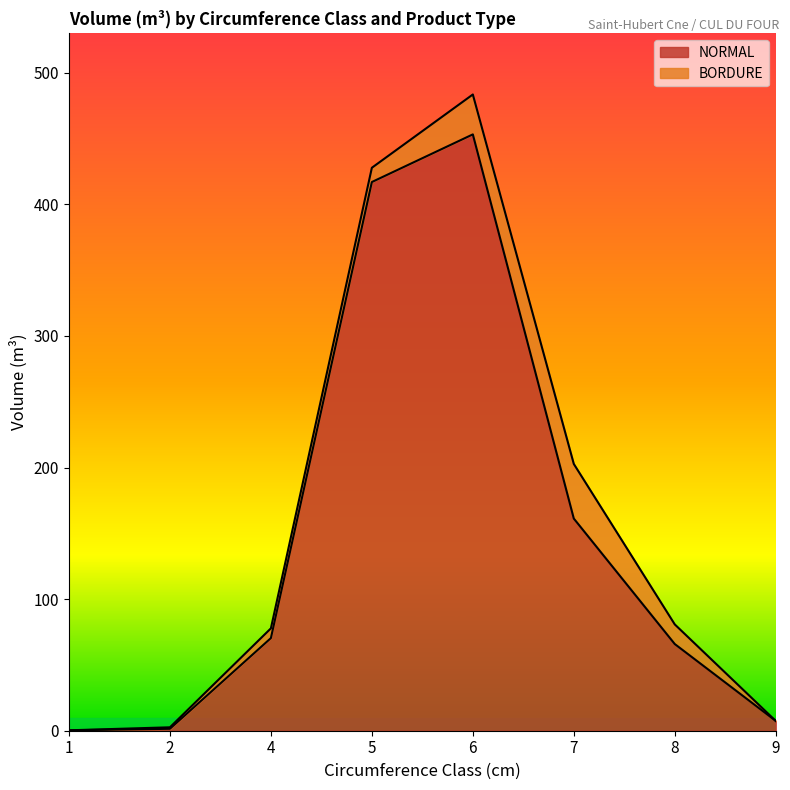

What is the value of the 5th point from the left?

453.2